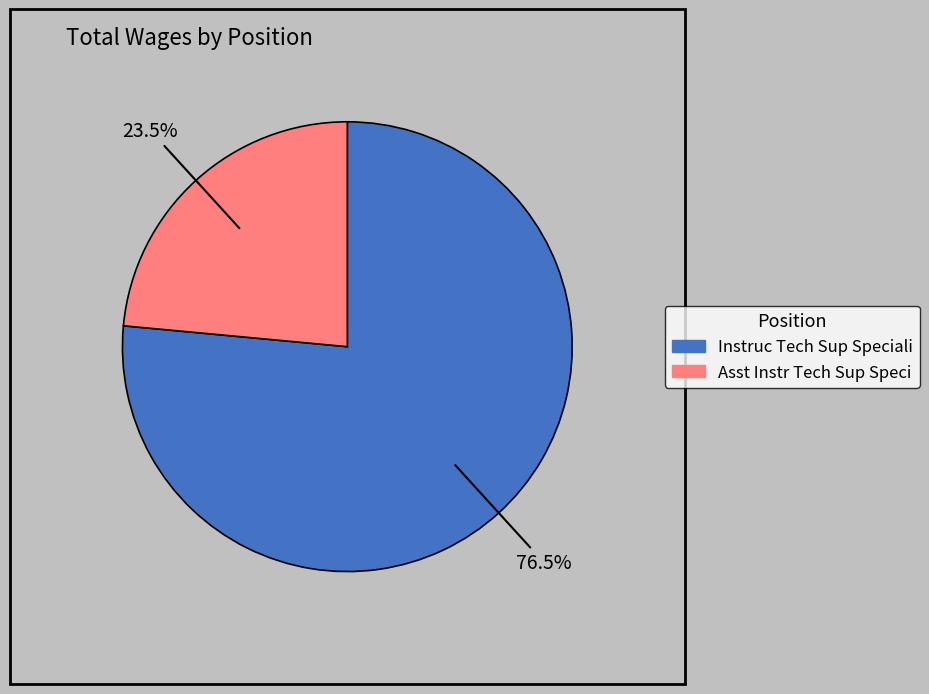

How many slices are in this pie chart?

2